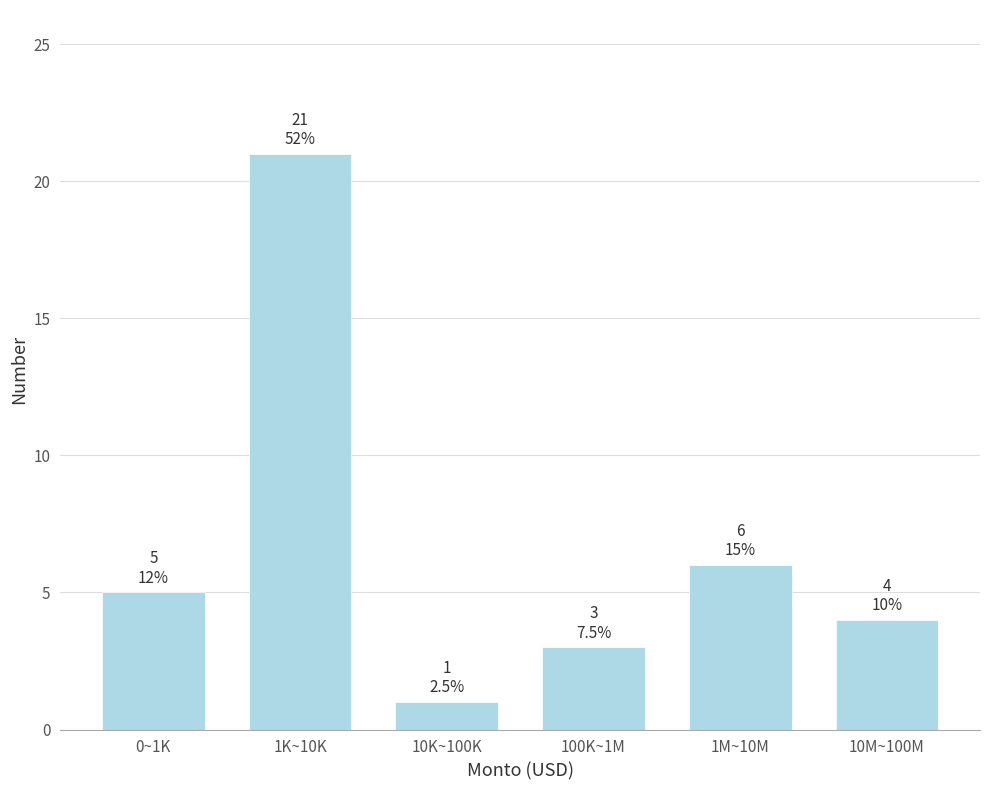

Reading left to right, list all the values displayed in this chart.

5	21	1	3	6	4